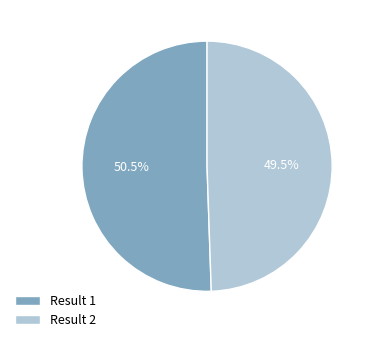

Count the number of slices in the pie.

2